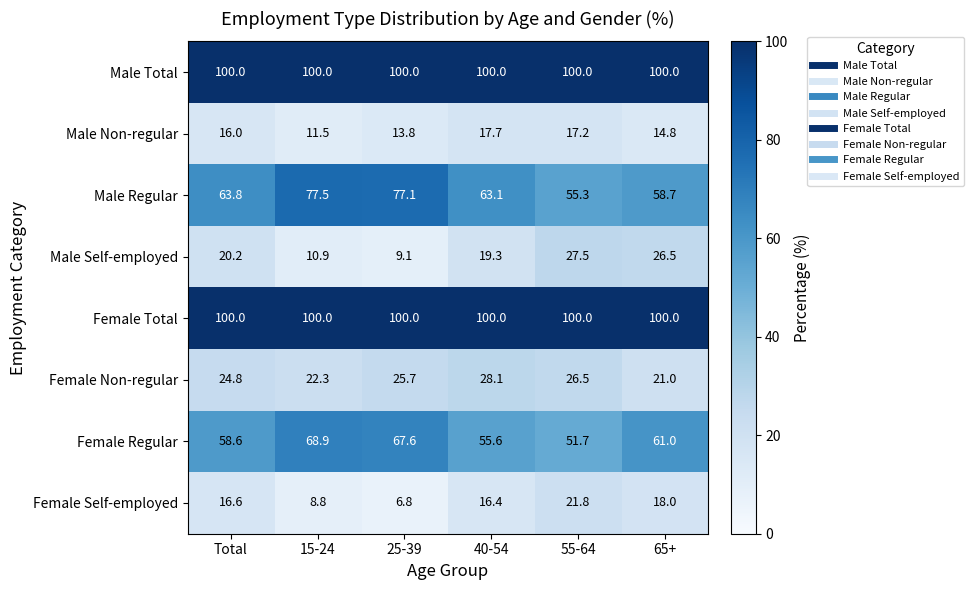

Rank the categories by Female Regular value from lowest to highest.

55-64, 40-54, Total, 65+, 25-39, 15-24